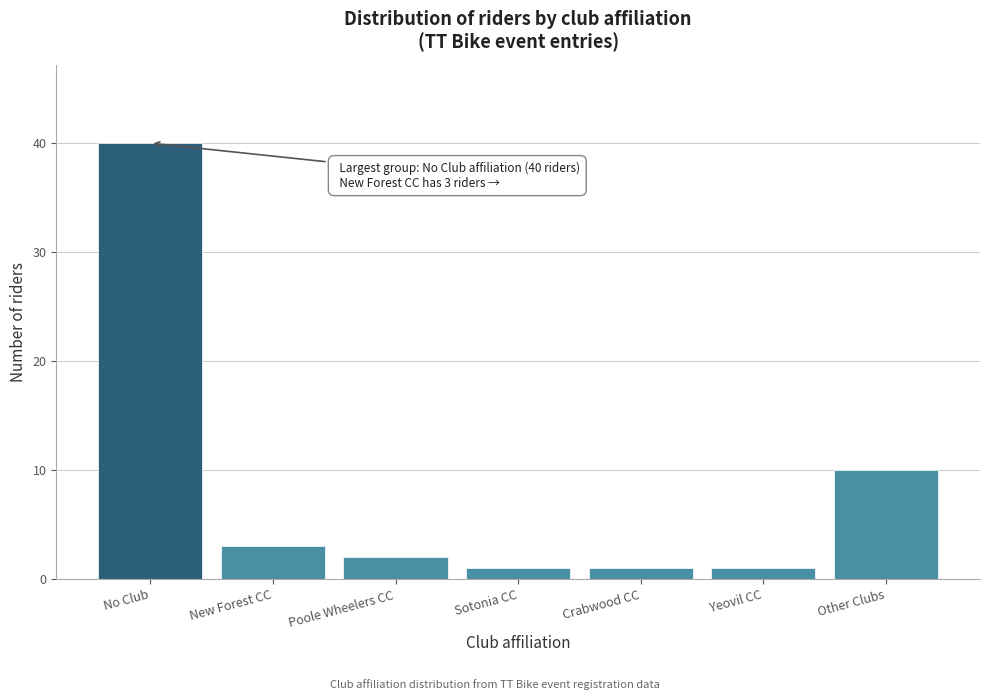

Reading left to right, transcribe all the data shown in this chart.

40	3	2	1	1	1	10